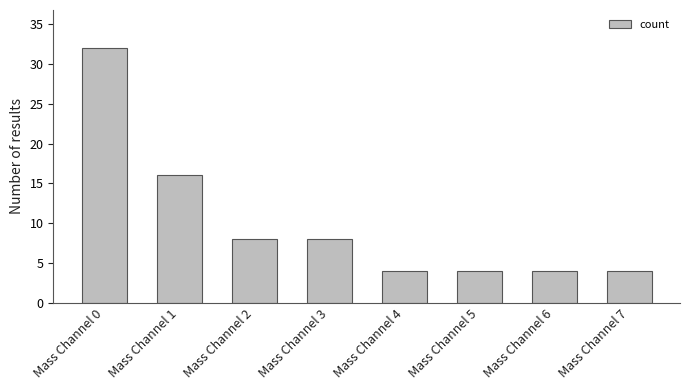

Reading left to right, what are all the values shown in this chart?

Mass Channel 0=32	Mass Channel 1=16	Mass Channel 2=8	Mass Channel 3=8	Mass Channel 4=4	Mass Channel 5=4	Mass Channel 6=4	Mass Channel 7=4